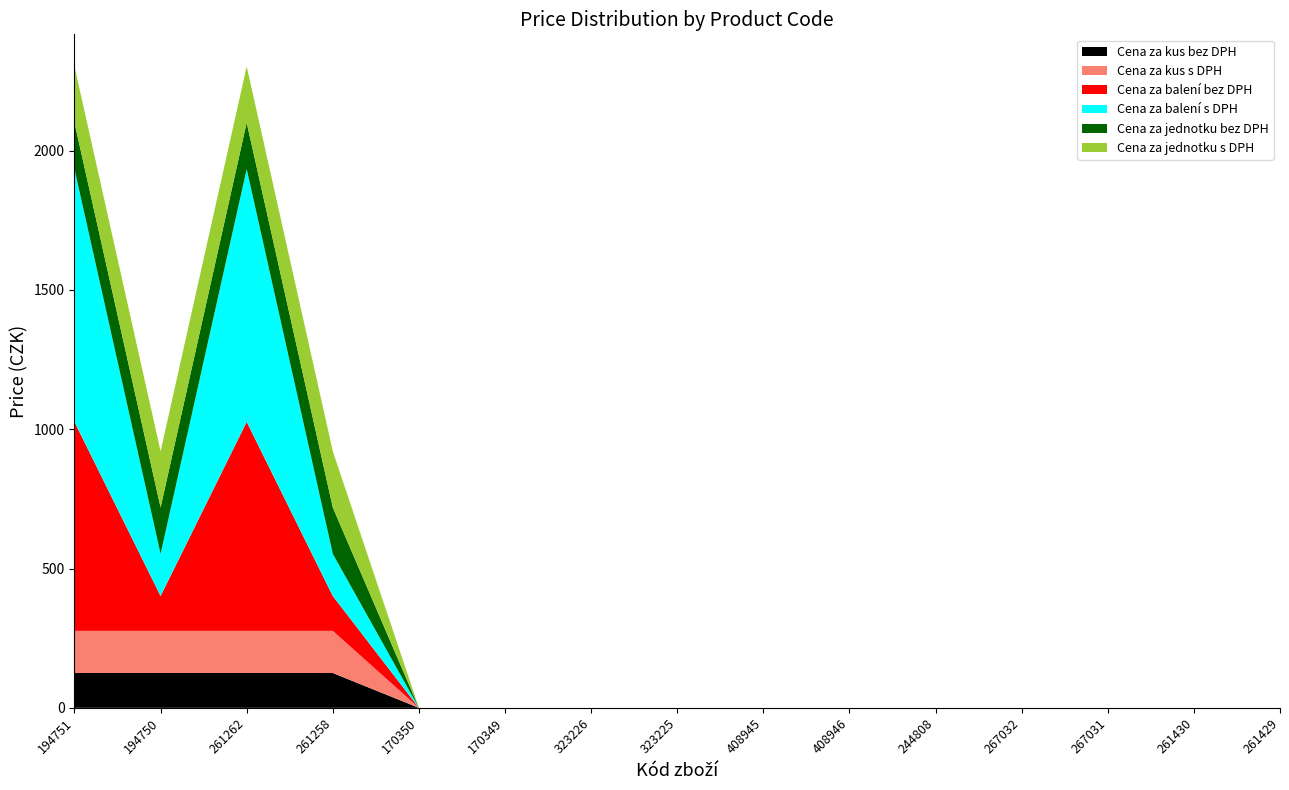

Reading left to right, list all the values displayed in this chart.

Cena za kus bez DPH: 194751=125.0	194750=125.0	261262=125.0	261258=125.0	170350=0.0	170349=0.0	323226=0.0	323225=0.0	408945=0.0	408946=0.0	244808=0.0	267032=0.0	267031=0.0	261430=0.0	261429=0.0
Cena za kus s DPH: 194751=151.2	194750=151.2	261262=151.2	261258=151.2	170350=0.0	170349=0.0	323226=0.0	323225=0.0	408945=0.0	408946=0.0	244808=0.0	267032=0.0	267031=0.0	261430=0.0	261429=0.0
Cena za balení bez DPH: 194751=750.0	194750=125.0	261262=750.0	261258=125.0	170350=0.0	170349=0.0	323226=0.0	323225=0.0	408945=0.0	408946=0.0	244808=0.0	267032=0.0	267031=0.0	261430=0.0	261429=0.0
Cena za balení s DPH: 194751=907.5	194750=151.2	261262=907.5	261258=151.2	170350=0.0	170349=0.0	323226=0.0	323225=0.0	408945=0.0	408946=0.0	244808=0.0	267032=0.0	267031=0.0	261430=0.0	261429=0.0
Cena za jednotku bez DPH: 194751=166.7	194750=166.7	261262=166.7	261258=166.7	170350=0.0	170349=0.0	323226=0.0	323225=0.0	408945=0.0	408946=0.0	244808=0.0	267032=0.0	267031=0.0	261430=0.0	261429=0.0
Cena za jednotku s DPH: 194751=201.7	194750=201.7	261262=201.7	261258=201.7	170350=0.0	170349=0.0	323226=0.0	323225=0.0	408945=0.0	408946=0.0	244808=0.0	267032=0.0	267031=0.0	261430=0.0	261429=0.0